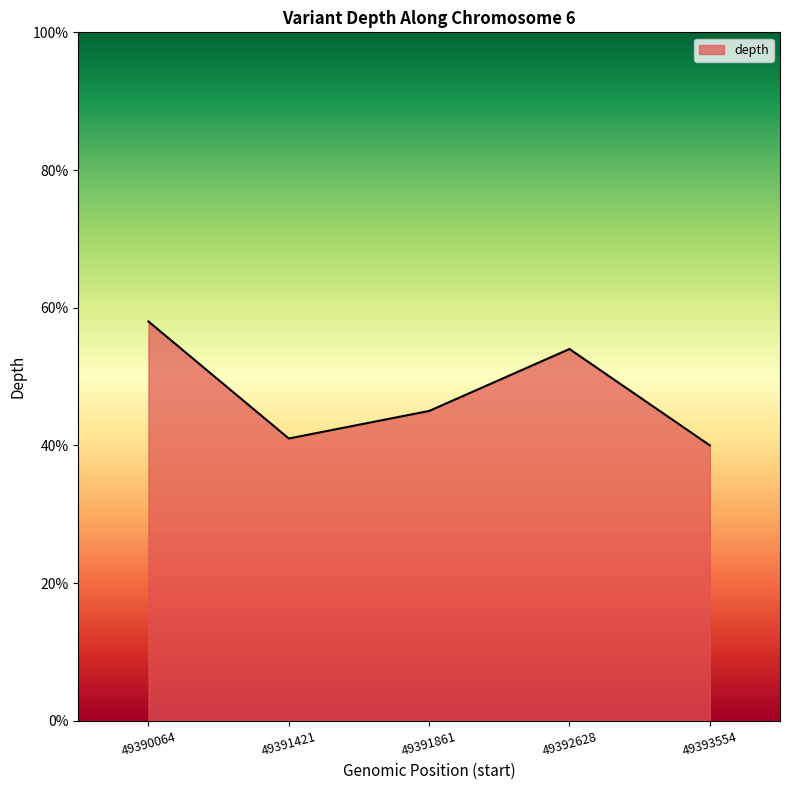

What is the minimum value shown in the chart?

40